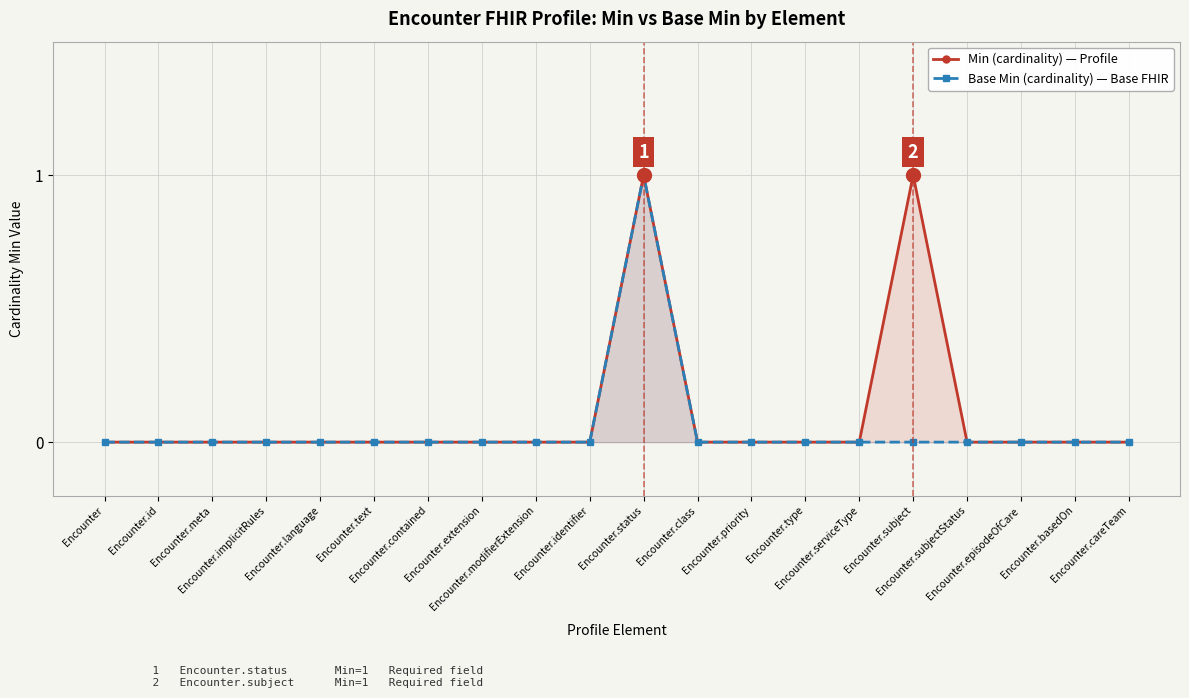

The value of Base Min (cardinality) at Encounter.type is 0. True or false?

True